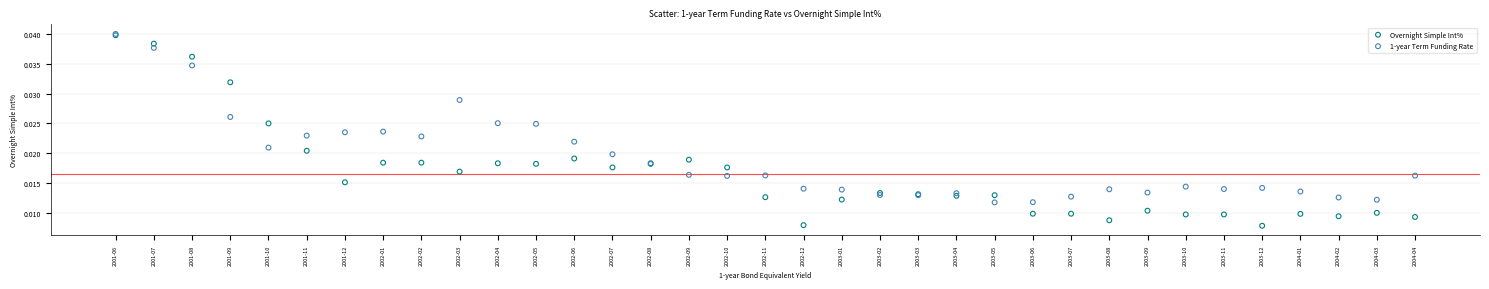

Which series has the largest Y range (max minus min)?

Overnight Simple Int%